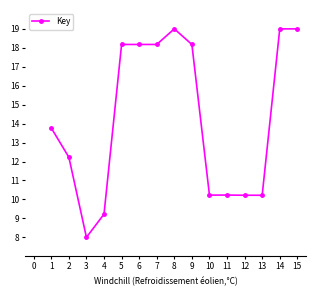

How many distinct data groups are displayed?

1